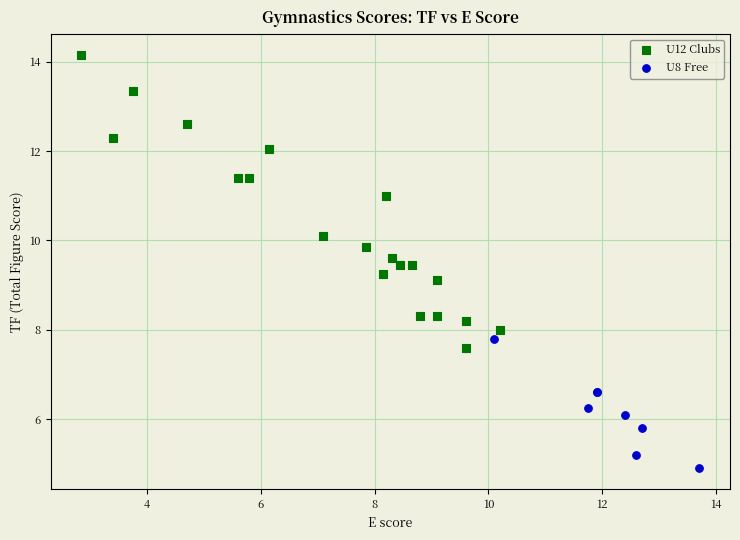

Which series reaches the minimum Y coordinate?

U8 Free